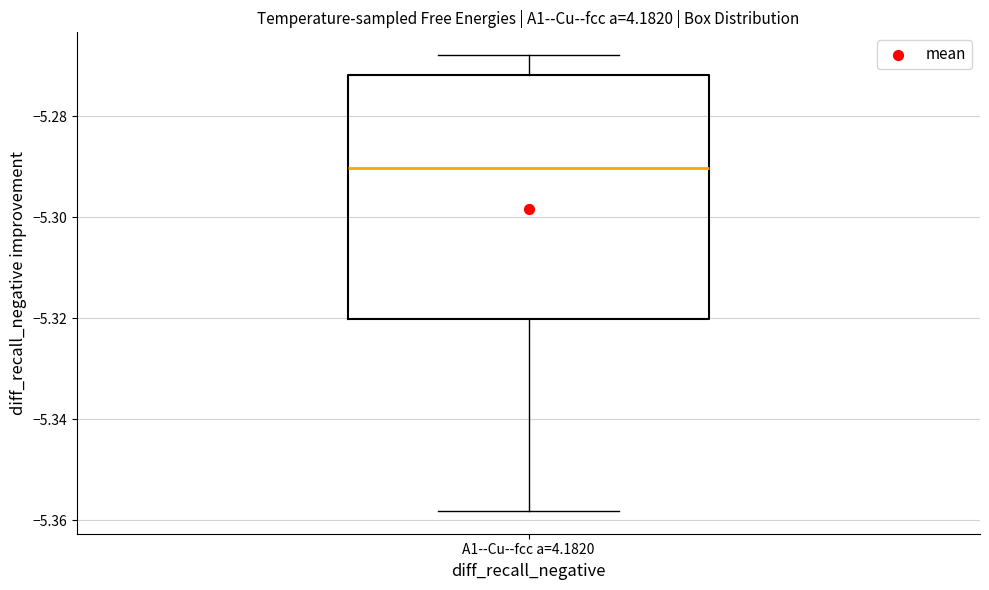

Where is the upper edge of the box for A1--Cu--fcc a=4.1820 on the y-axis? The values are not printed on the chart, so give them approximately, as read against the axis.

-5.272